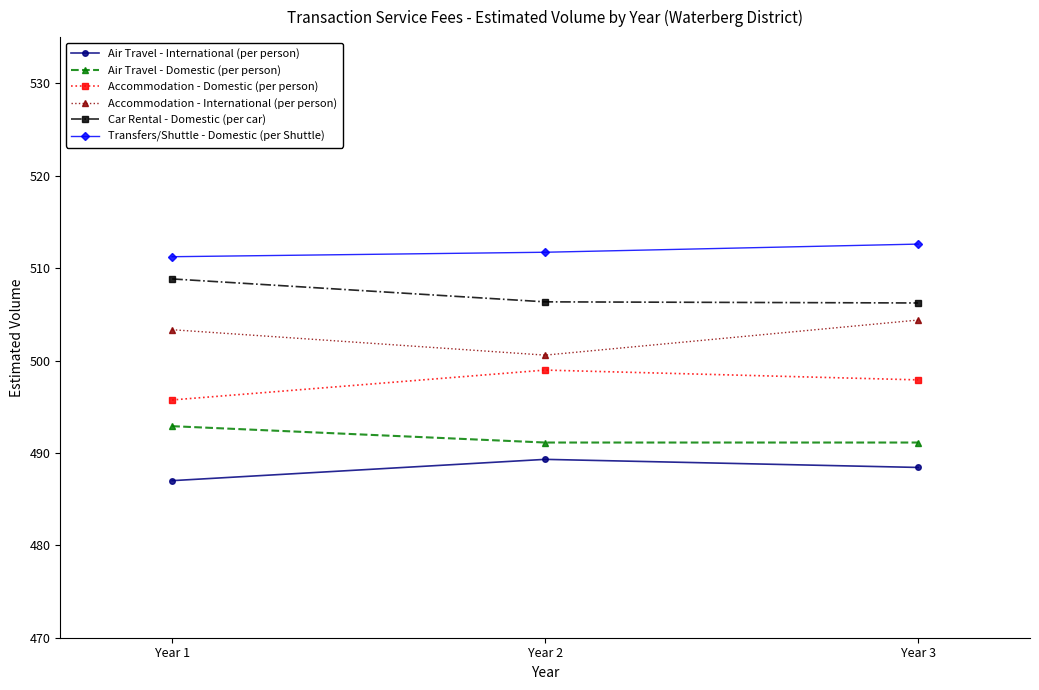

What is the difference between the Accommodation - International (per person) values at Year 1 and Year 3?

1.0